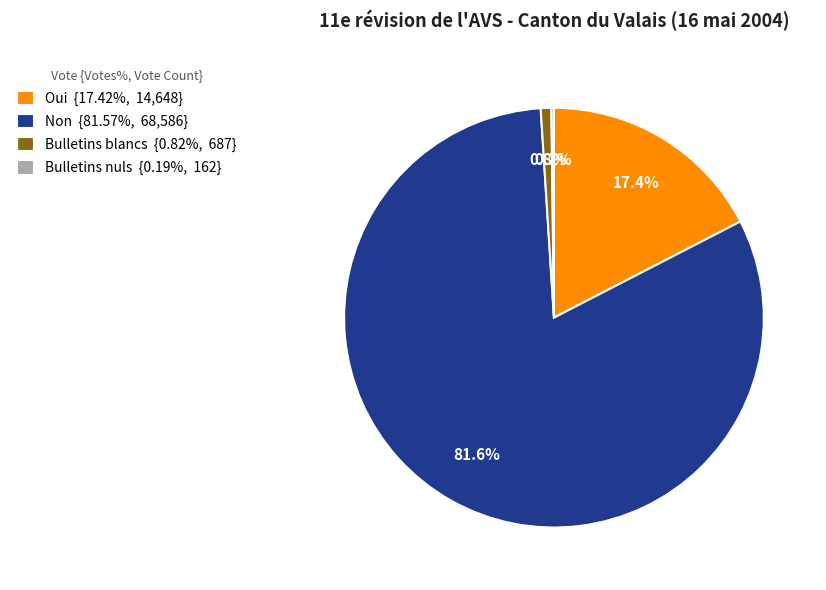

The Non slice represents 82% of the pie. True or false?

True